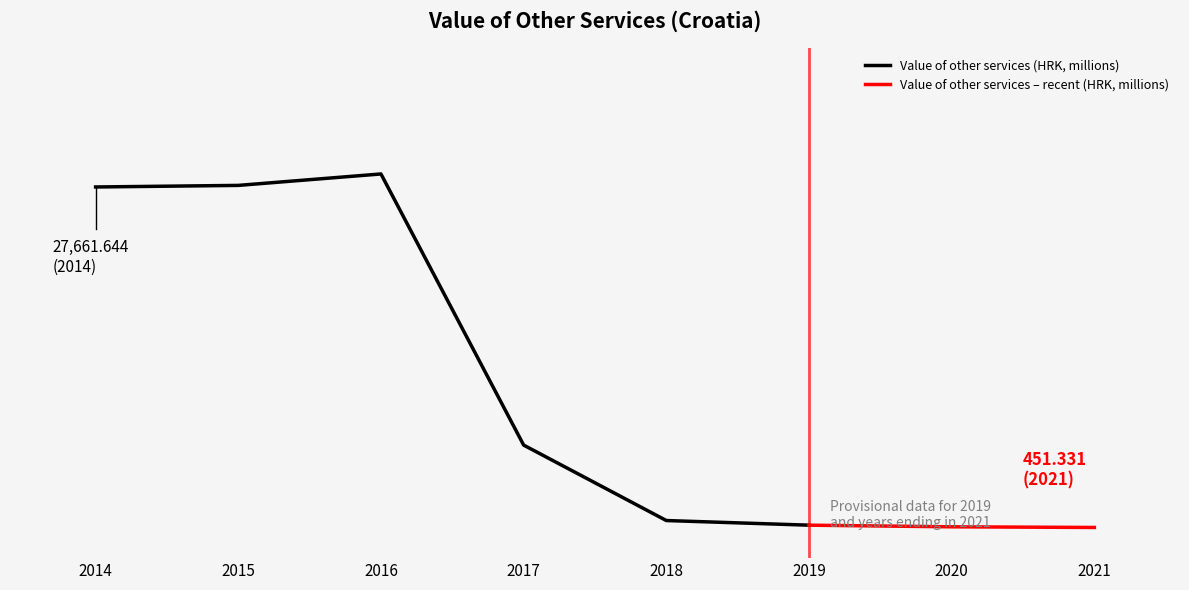

Rank the categories by value from lowest to highest.

2021, 2020, 2019, 2018, 2017, 2014, 2015, 2016